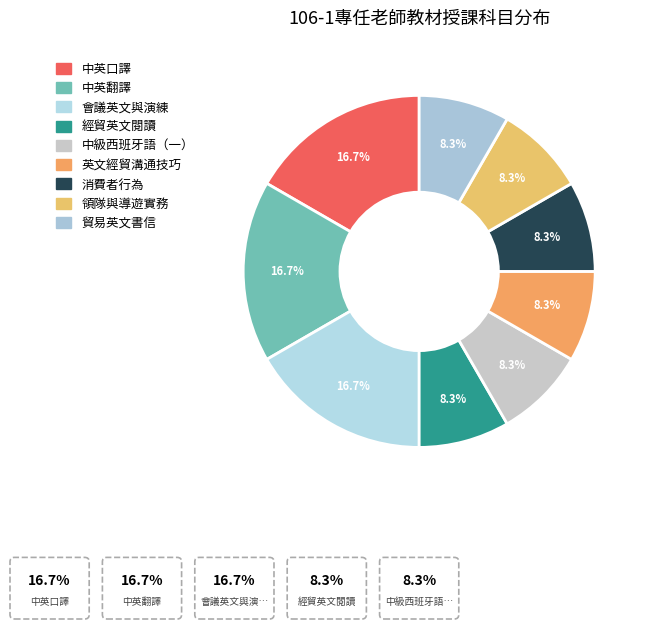

Is it true that 中英翻譯 is 7% of the pie?

False